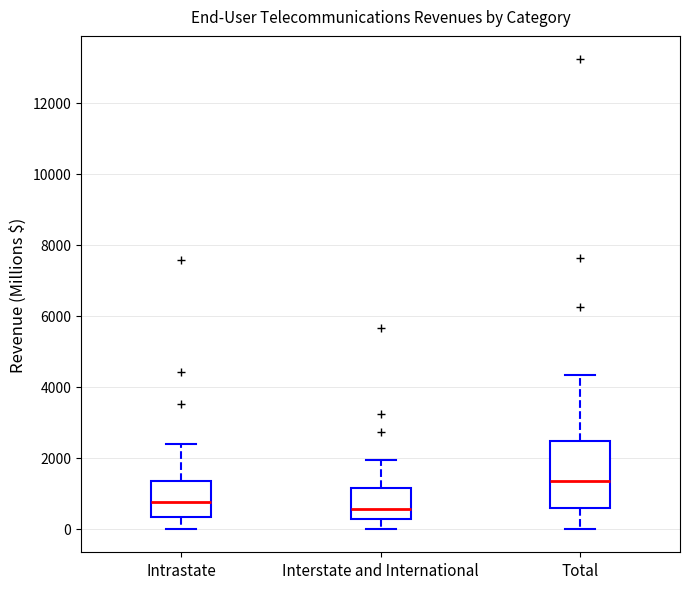

Which box has the highest median line?

Total